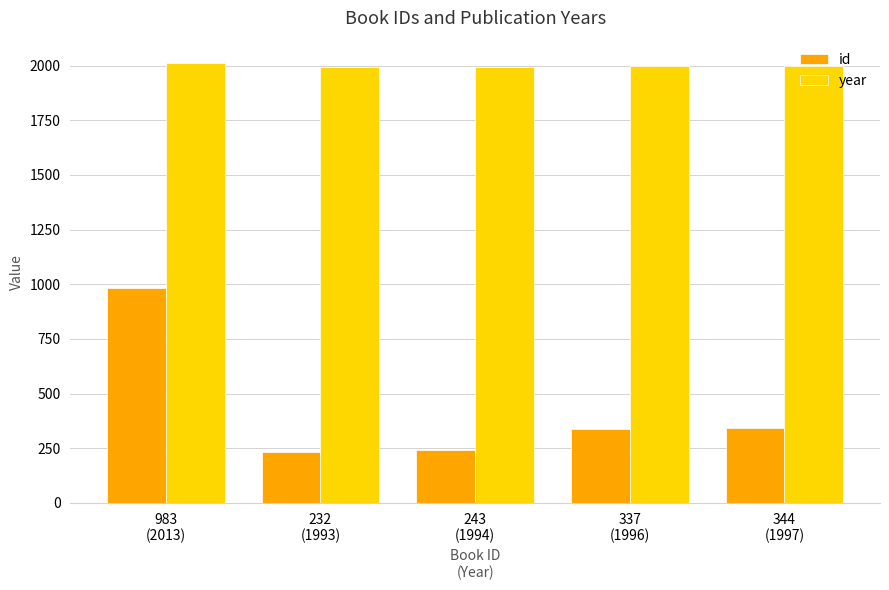

What is the lowest value of the year series?

1993